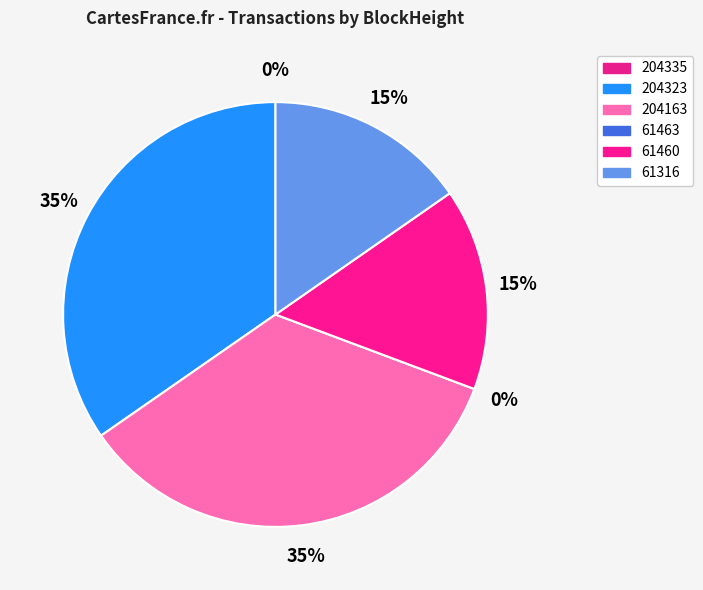

Which slice is the largest?

204323